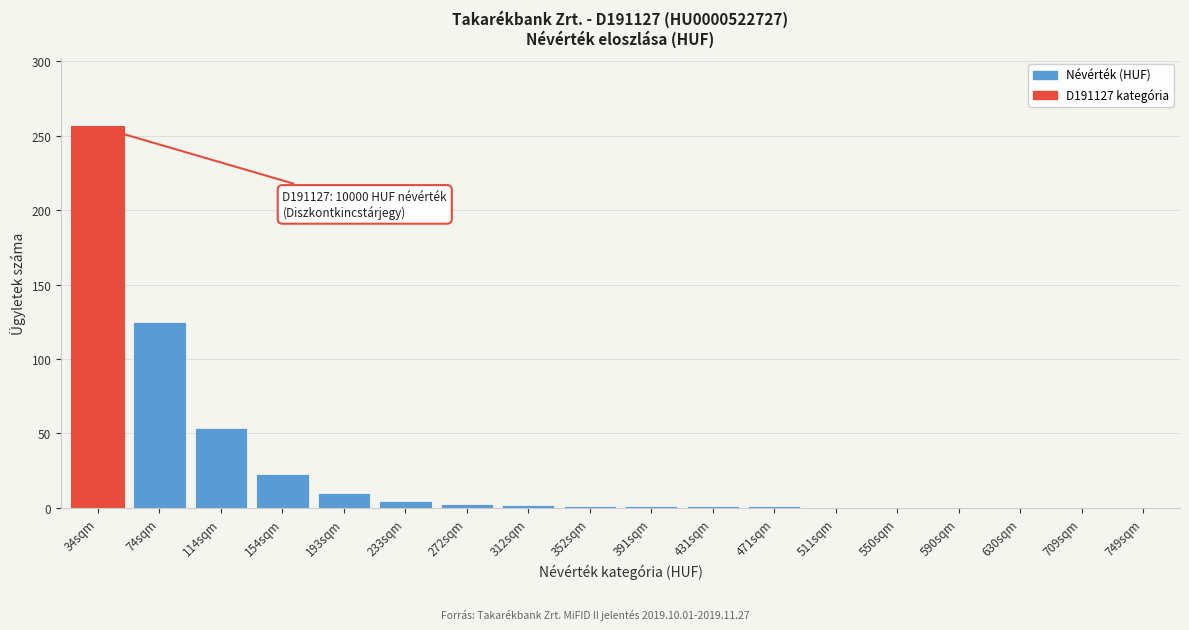

What is the change in value from 74sqm to 154sqm?

-102